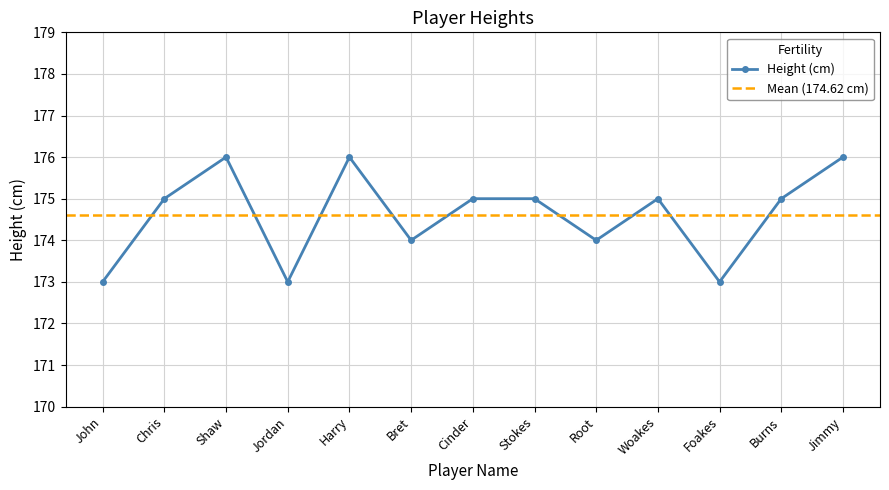

The chart shows a value of 92 at Root. True or false?

False